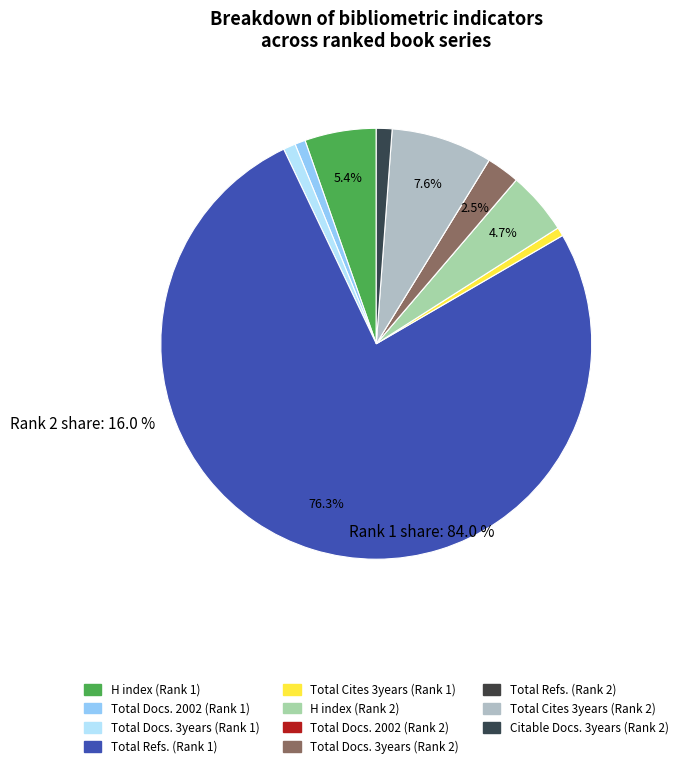

Is there a majority slice in this chart?

Yes